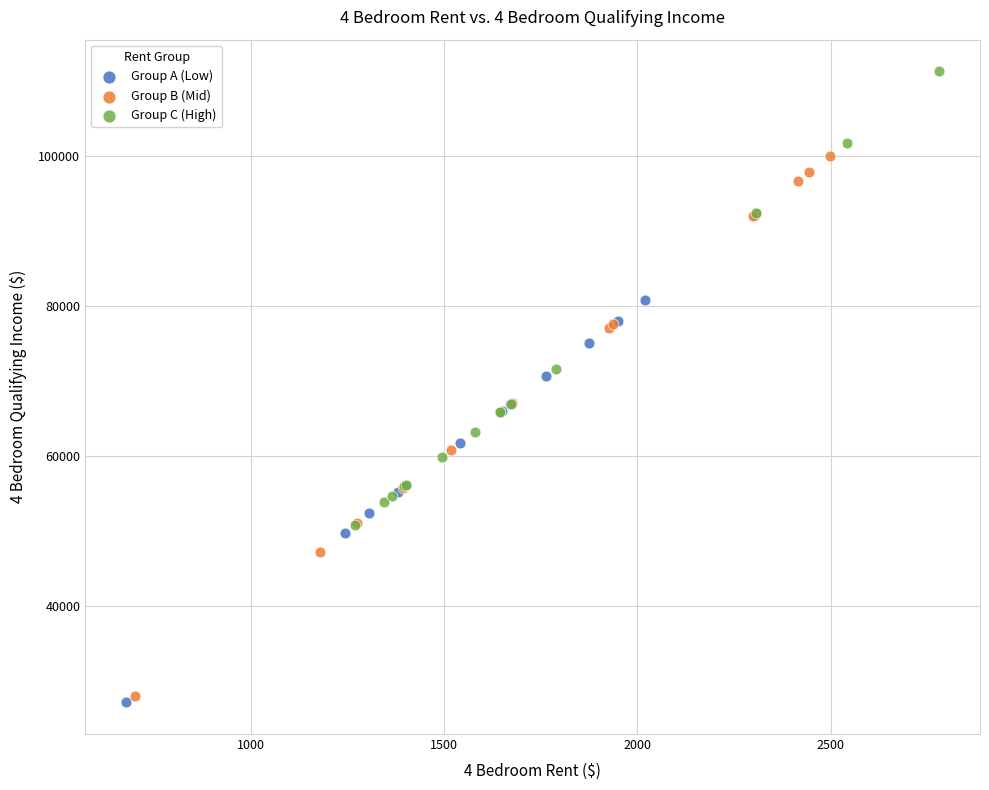

Which series has the largest Y range (max minus min)?

Group B (Mid)